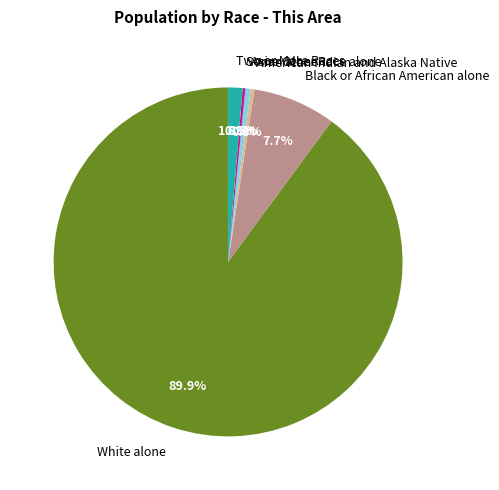

Do Black or African American alone and White alone together represent more than half of the pie?

Yes